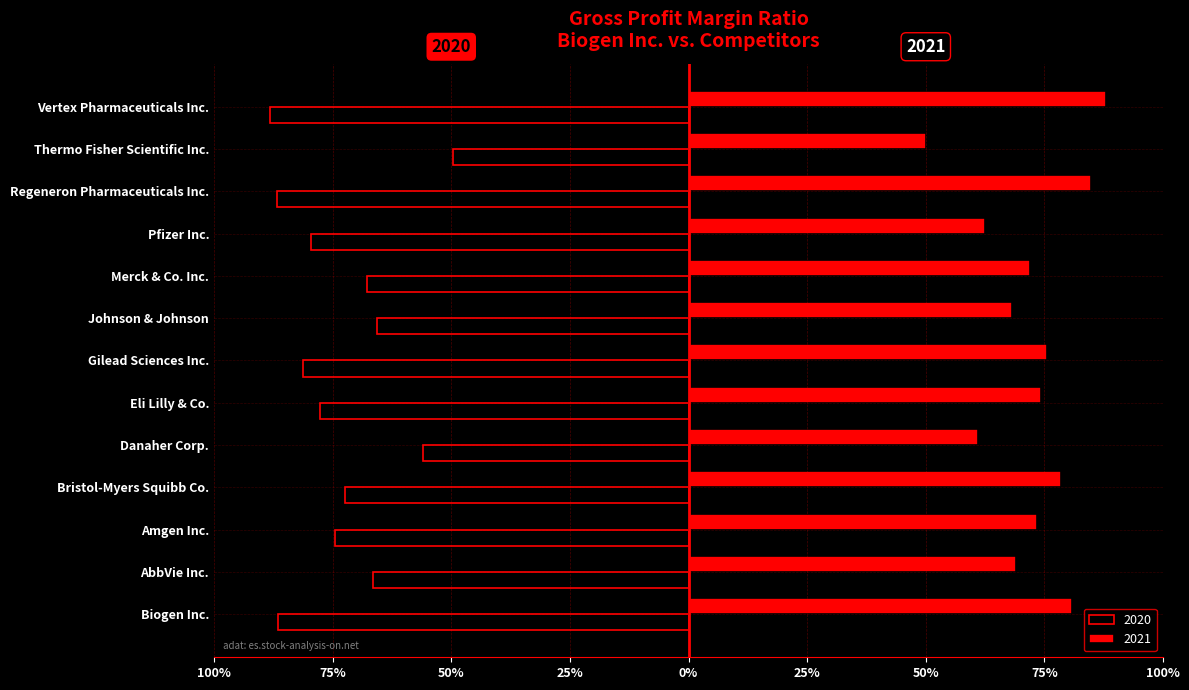

List the series in order of their peak value, lowest first.

2020, 2021